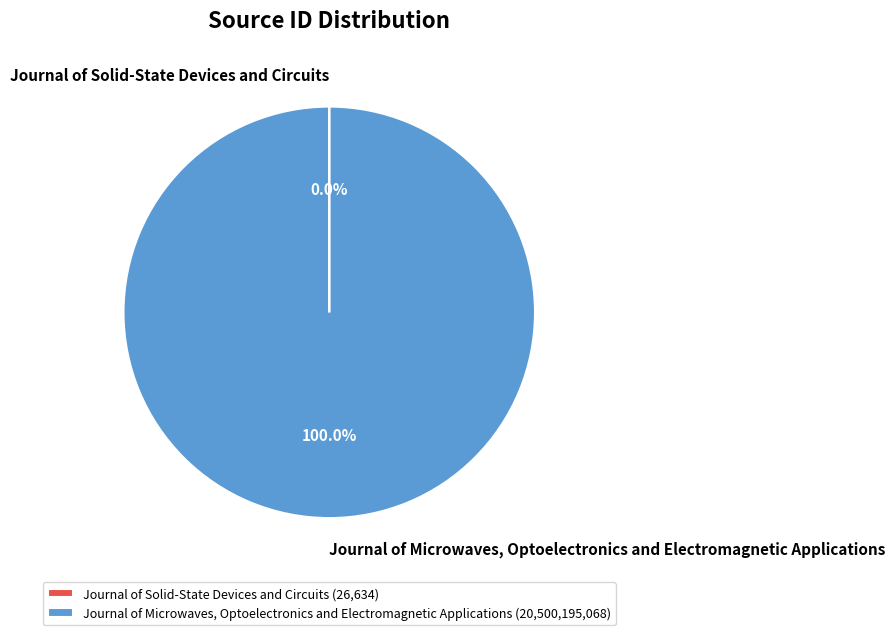

Does any single category account for the majority?

Yes